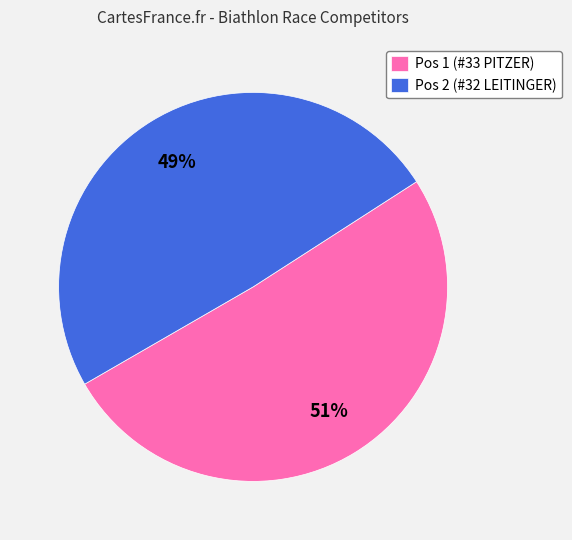

Is Pos 2 (#32 LEITINGER) the majority of the pie?

No